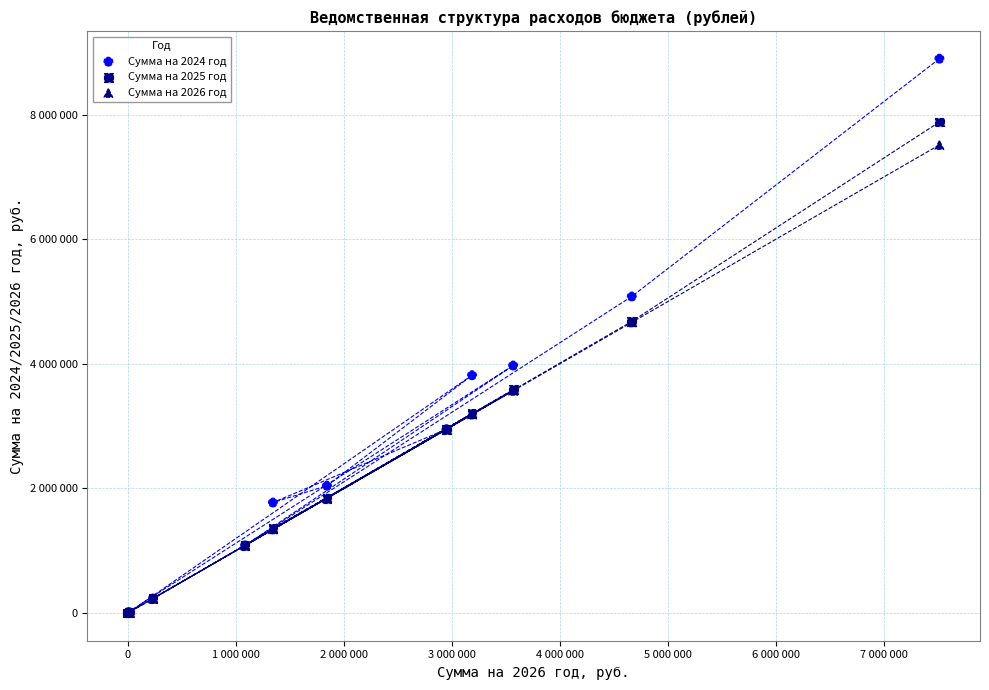

What are all the series names shown in the legend?

Сумма на 2024 год, Сумма на 2025 год, Сумма на 2026 год